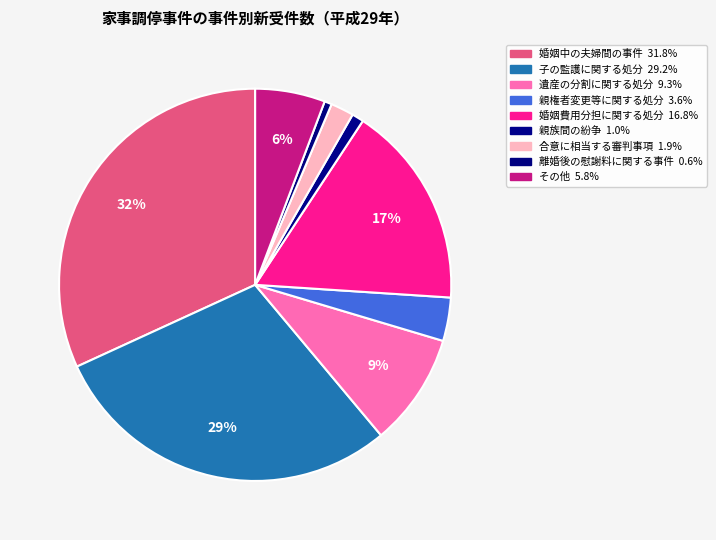

The 子の監護に関する処分 slice represents 29% of the pie. True or false?

True